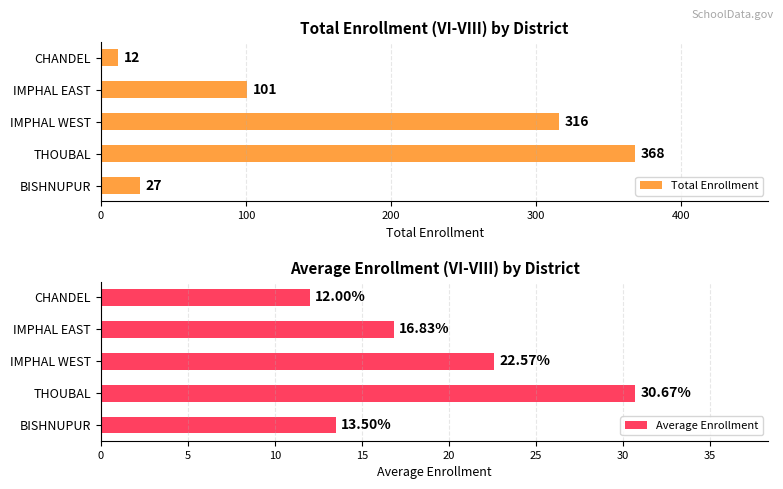

At which label is Total Enrollment closest to 190?

IMPHAL EAST